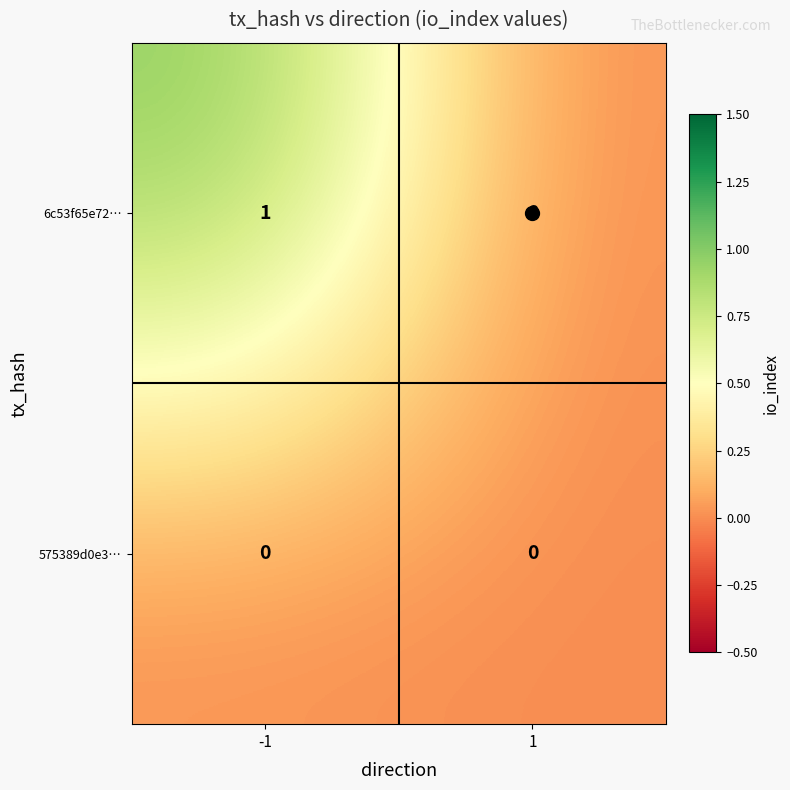

Which series has the widest spread of values?

6c53f65e72…